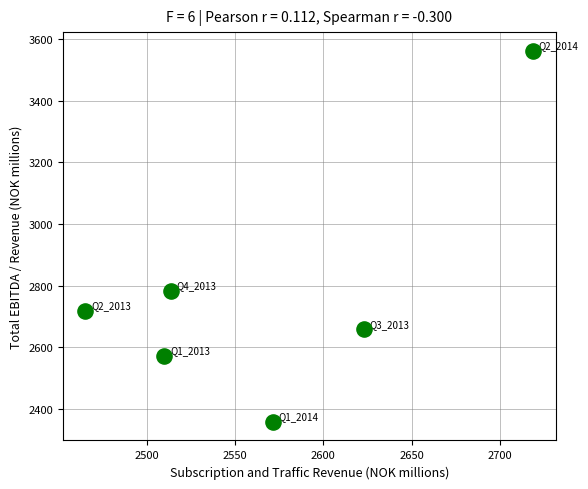

What Y value in the scatter plot is closest to 2960?

2783.4